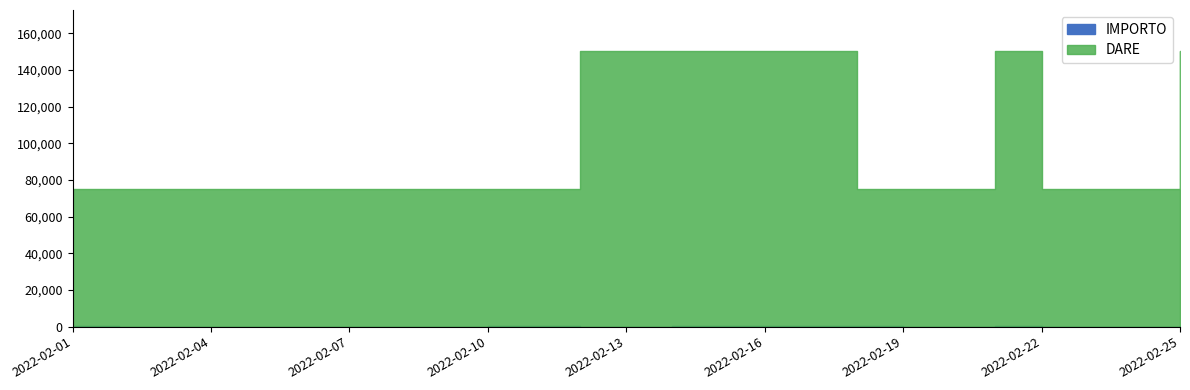

At which category is the sum across all series the highest?

2022-02-21